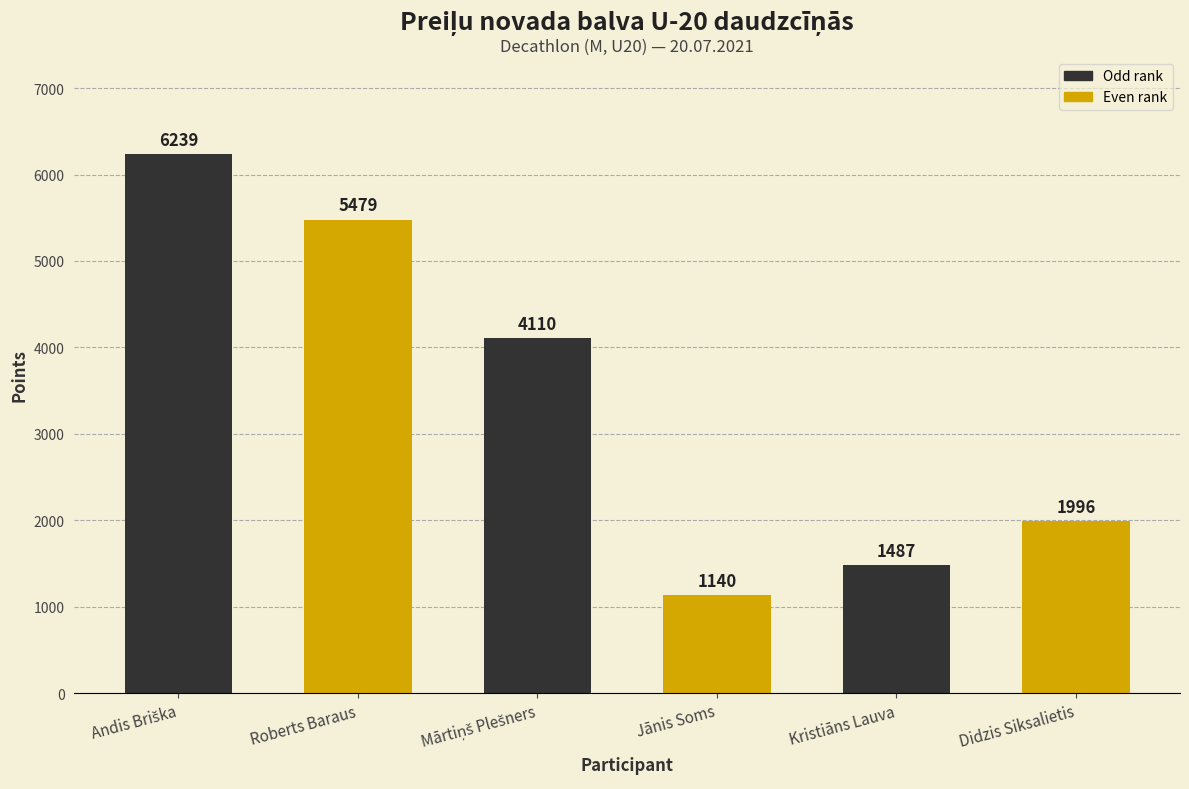

What position from the right is Roberts Baraus?

5